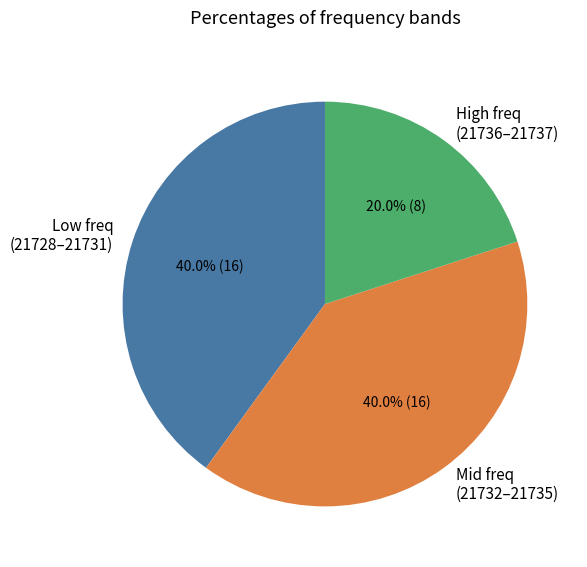

Between High freq (21736–21737) and Low freq (21728–21731), which is larger?

Low freq (21728–21731)